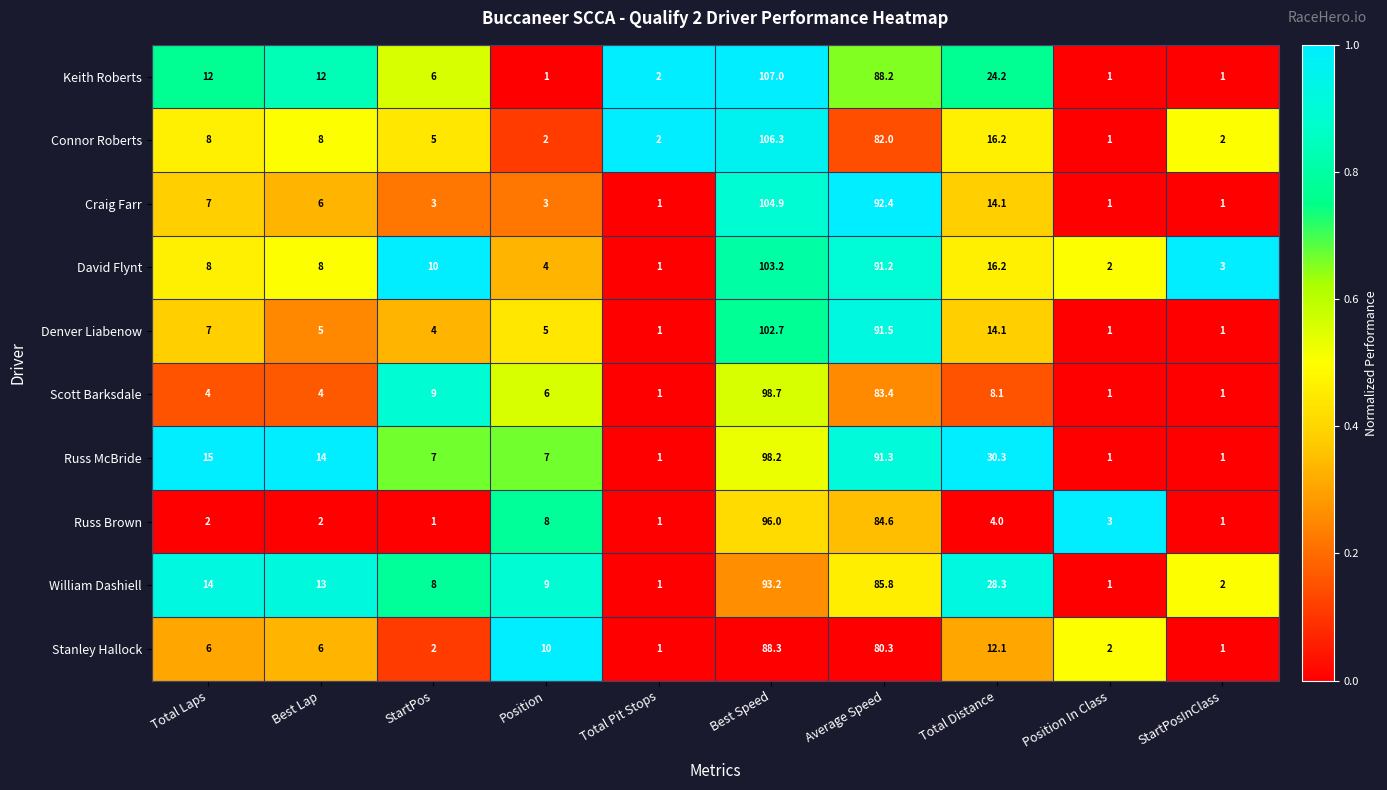

At which label does William Dashiell first exceed 13?

Total Laps